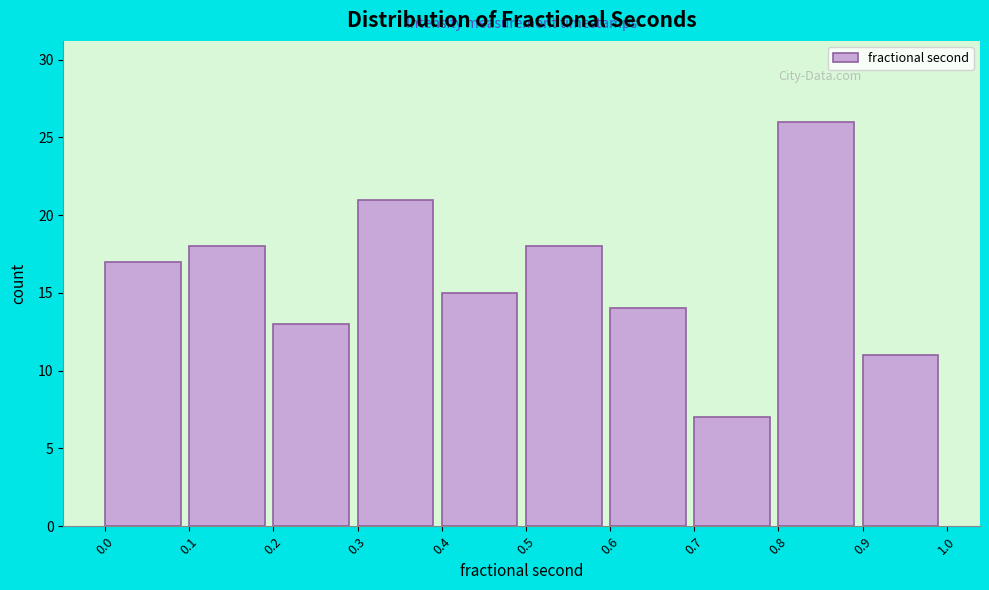

Reading left to right, list every bar in this chart as the range it spans on the x-axis followed by its height. The values are not printed on the chart, so give them approximately, as read against the axis.

0.0 to 0.1: 17
0.1 to 0.2: 18
0.2 to 0.3: 13
0.3 to 0.4: 21
0.4 to 0.5: 15
0.5 to 0.6: 18
0.6 to 0.7: 14
0.7 to 0.8: 7
0.8 to 0.9: 26
0.9 to 1.0: 11